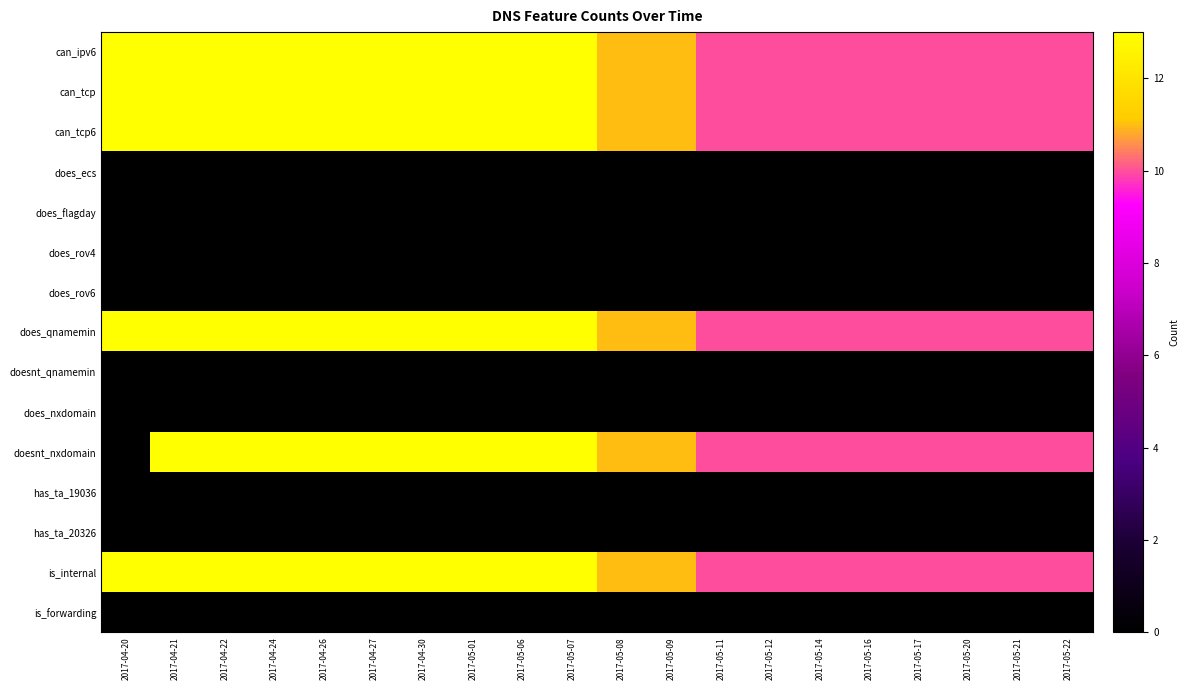

List the series in order of their peak value, highest first.

can_ipv6, can_tcp, can_tcp6, does_qnamemin, doesnt_nxdomain, is_internal, does_ecs, does_flagday, does_rov4, does_rov6, doesnt_qnamemin, does_nxdomain, has_ta_19036, has_ta_20326, is_forwarding